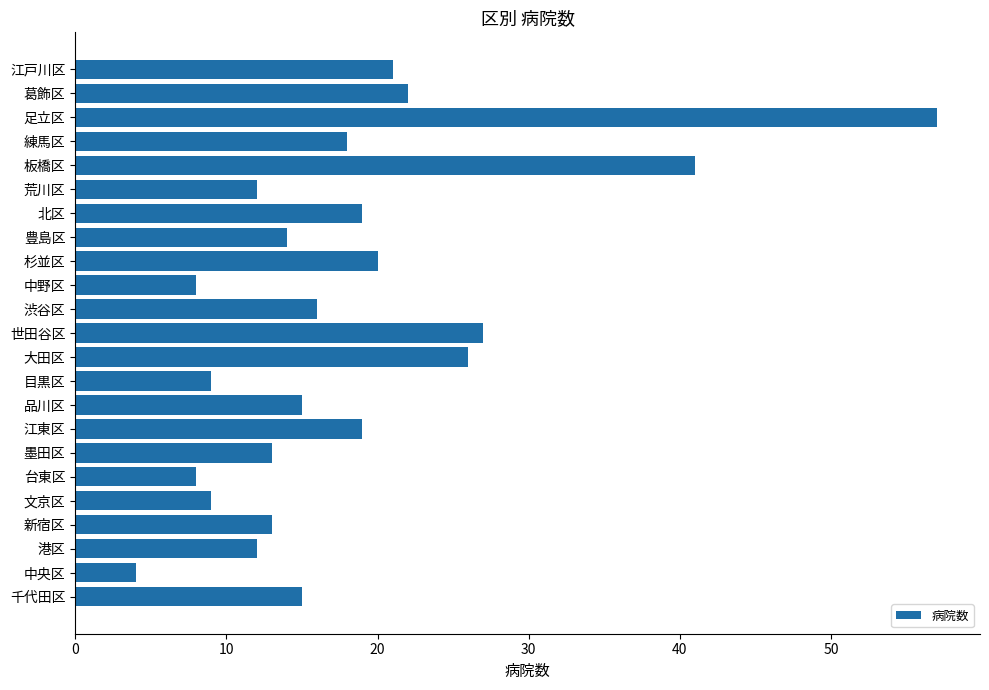

Are the bars horizontal?

Yes